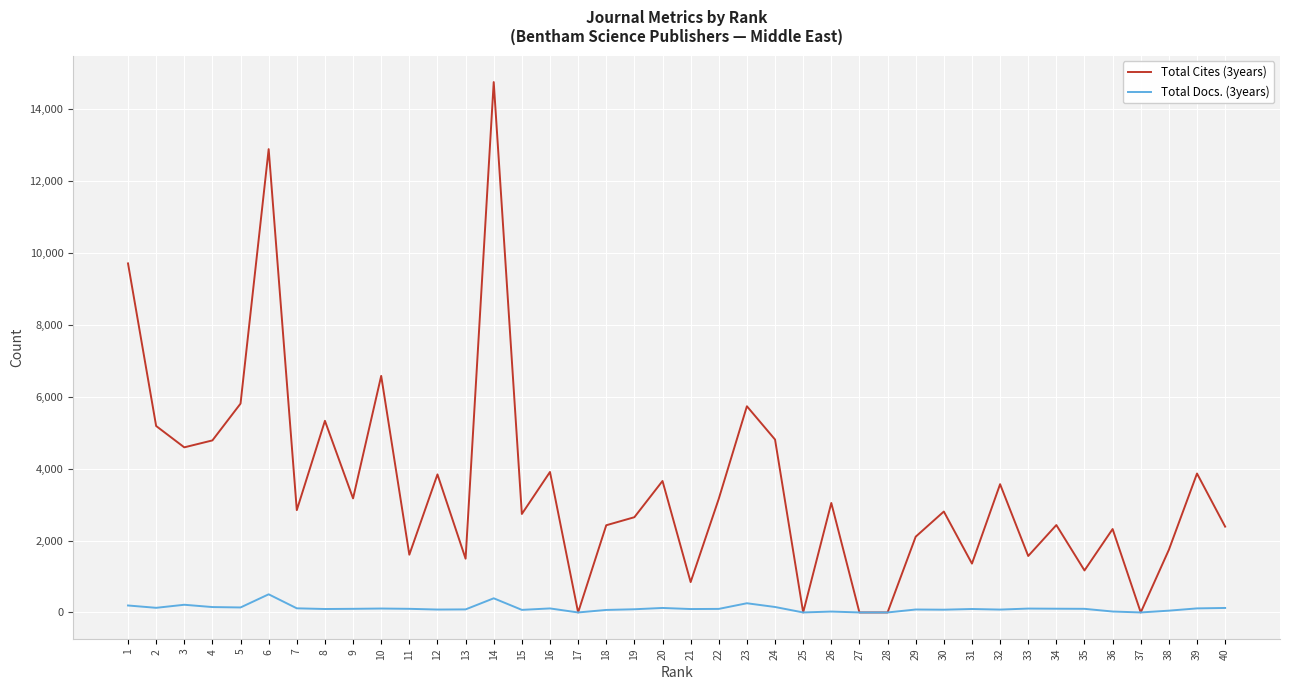

List the series in order of their overall mean, lowest first.

Total Docs. (3years), Total Cites (3years)